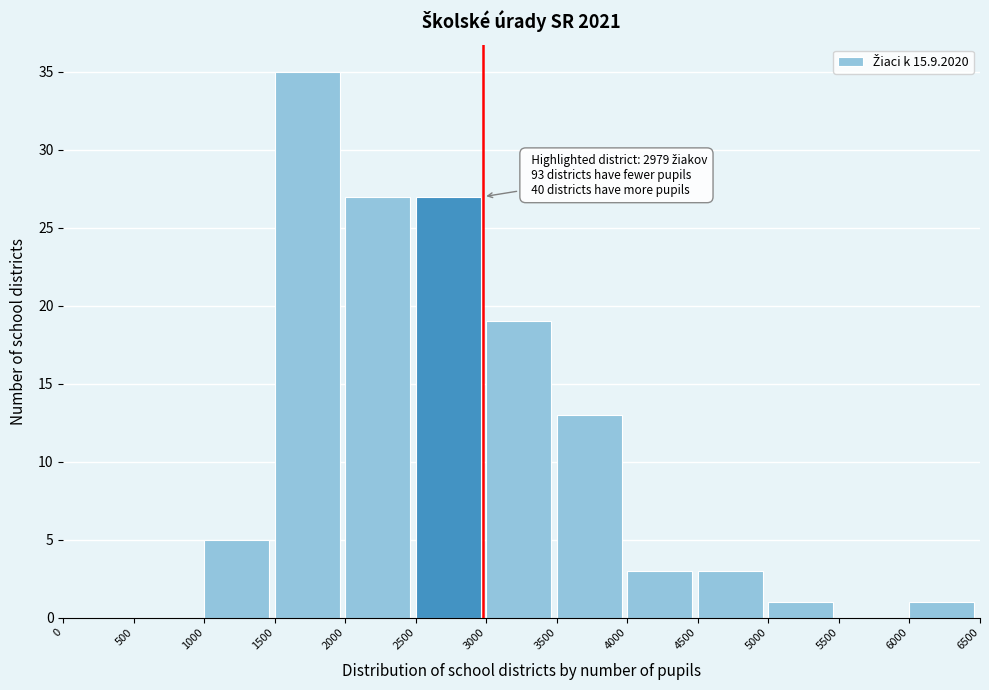

Which range on the x-axis has the tallest bar?

1500 to 2000